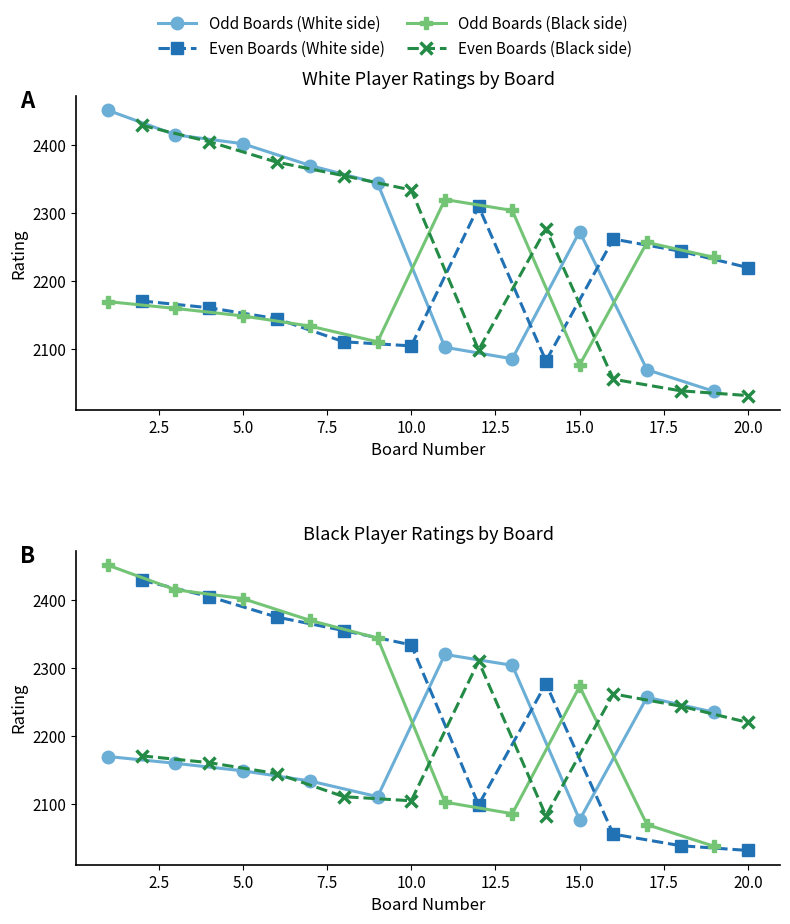

Count the number of categories in the chart.

10